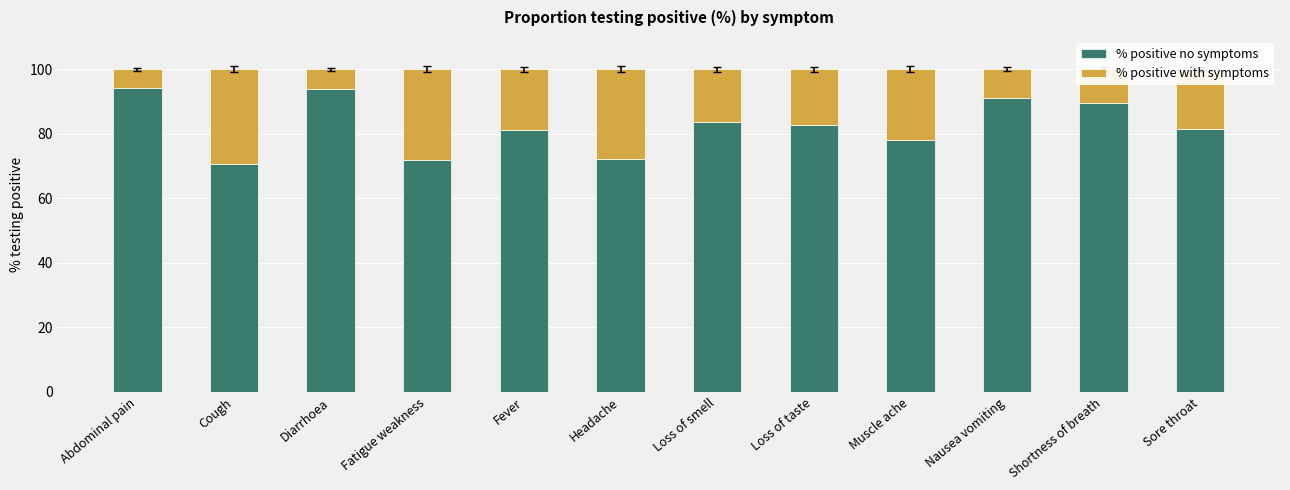

What is the sum of the % positive no symptoms values at Abdominal pain and Loss of smell?

177.9